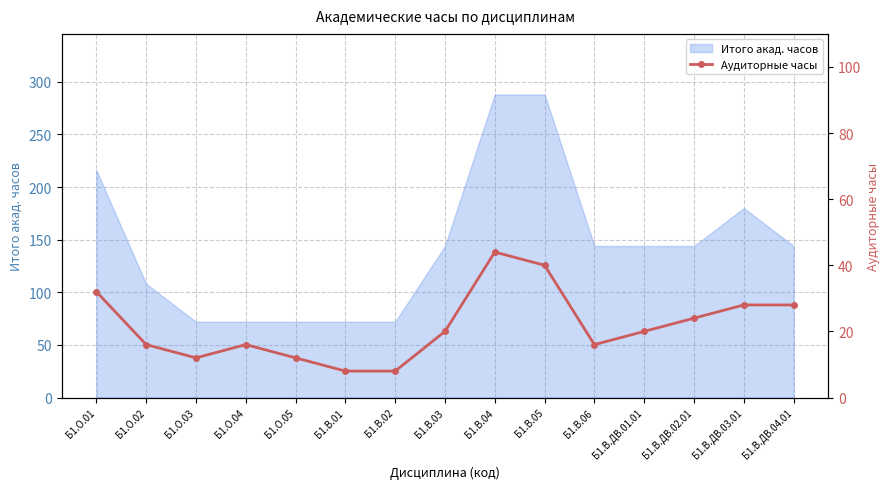

The chart shows a value of 46 at Б1.В.ДВ.04.01. True or false?

False